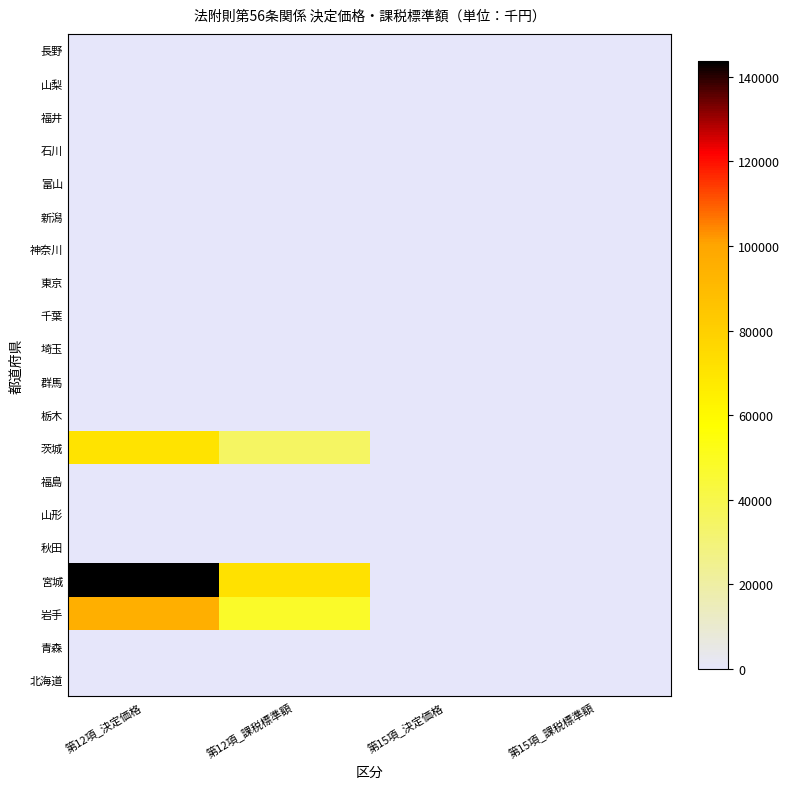

At which category is the sum across all series the highest?

第12項_決定価格